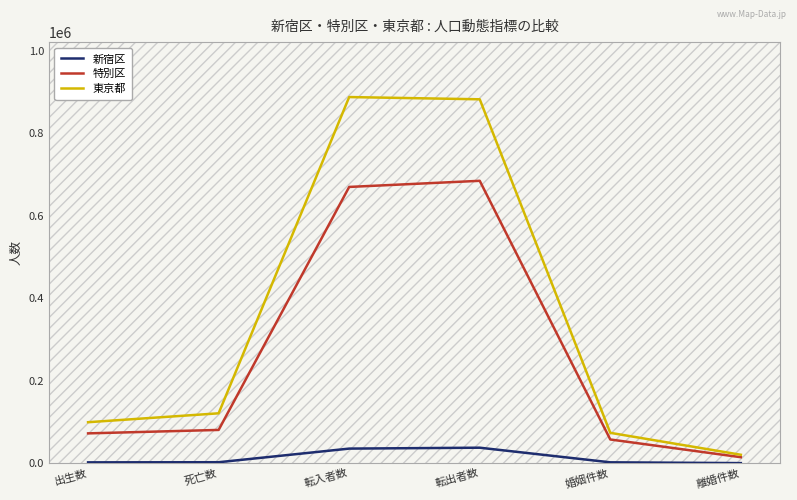

Which series changed the most between 死亡数 and 転出者数?

東京都